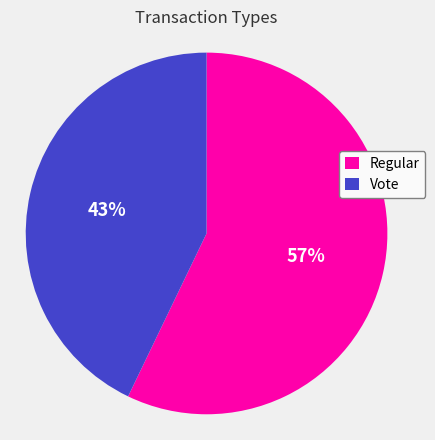

How many segments does this pie chart have?

2